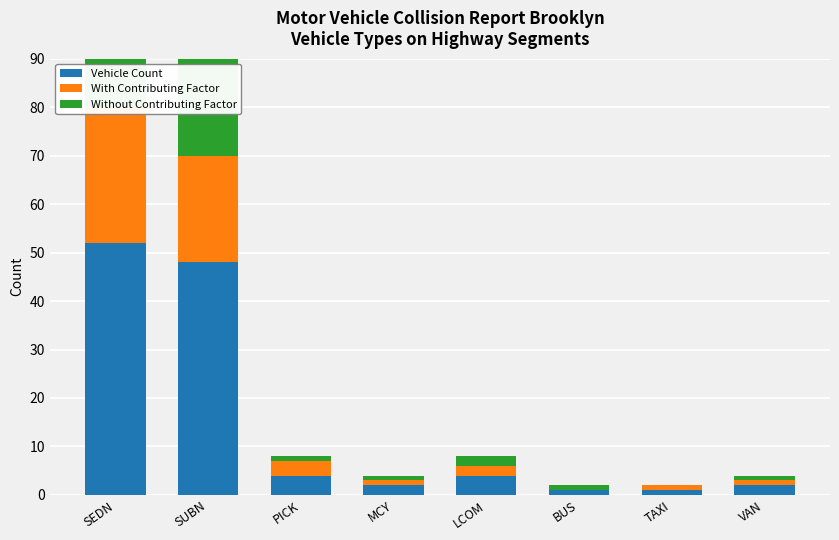

Reading right to left, extract all data points from this chart.

Vehicle Count: 2	1	1	4	2	4	48	52
With Contributing Factor: 1	1	0	2	1	3	22	28
Without Contributing Factor: 1	0	1	2	1	1	26	24